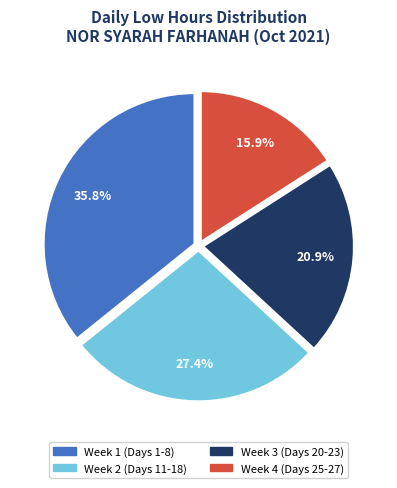

Does any single category account for the majority?

No